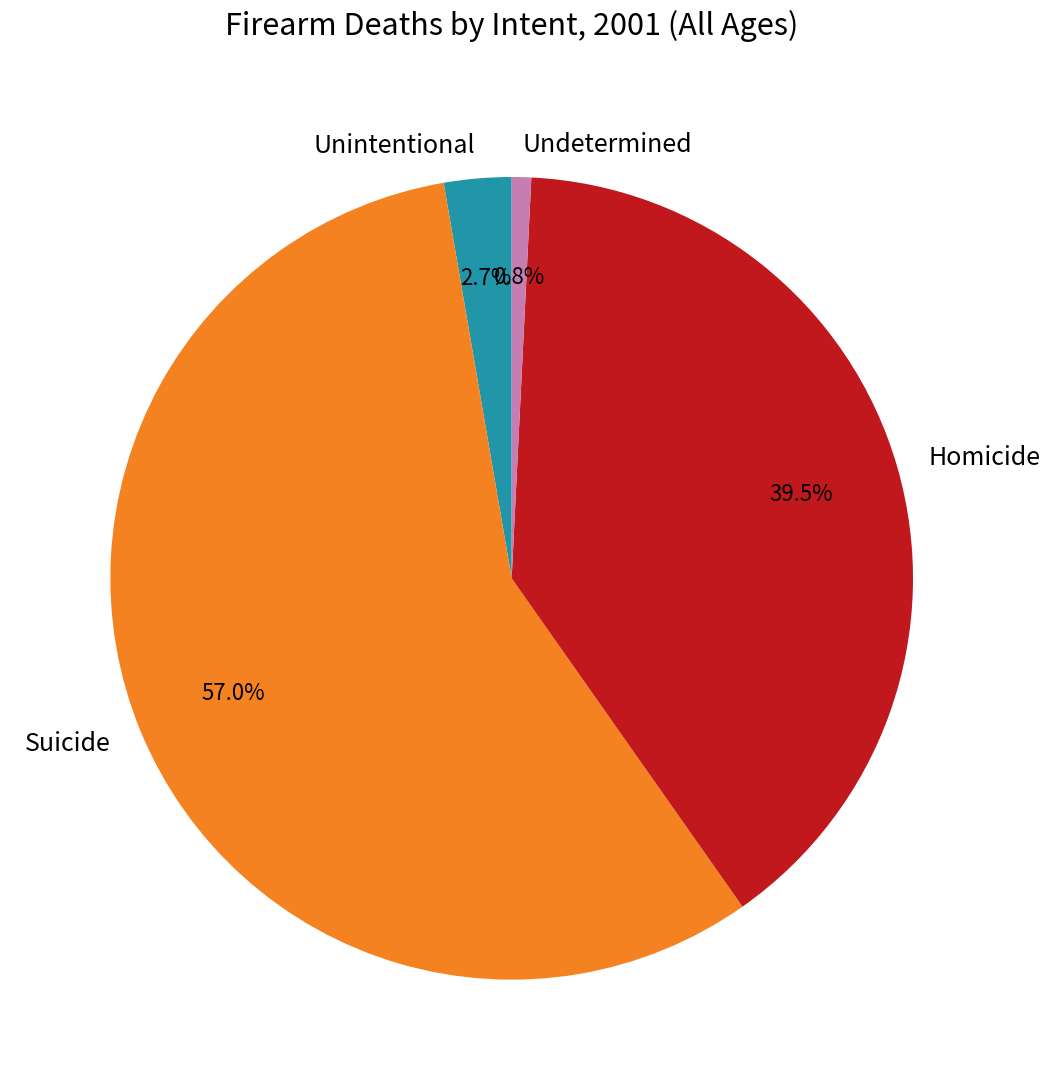

What is the total percentage of Homicide and Suicide?

96.5%